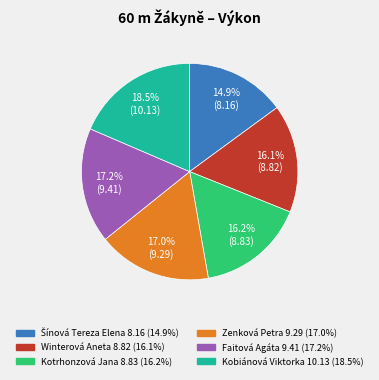

How many segments does this pie chart have?

6